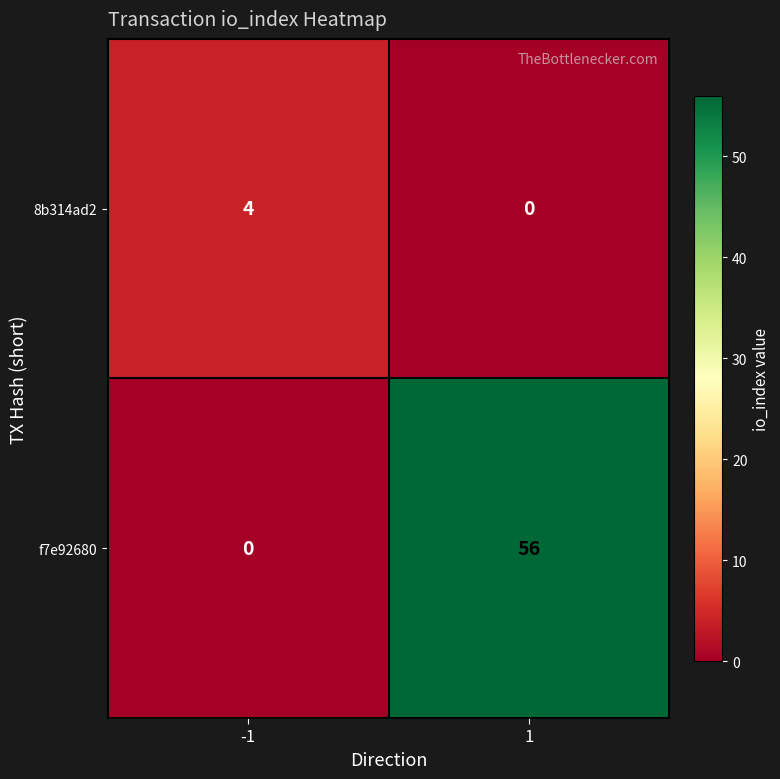

What is the difference between the 8b314ad2 values at 1 and -1?

4